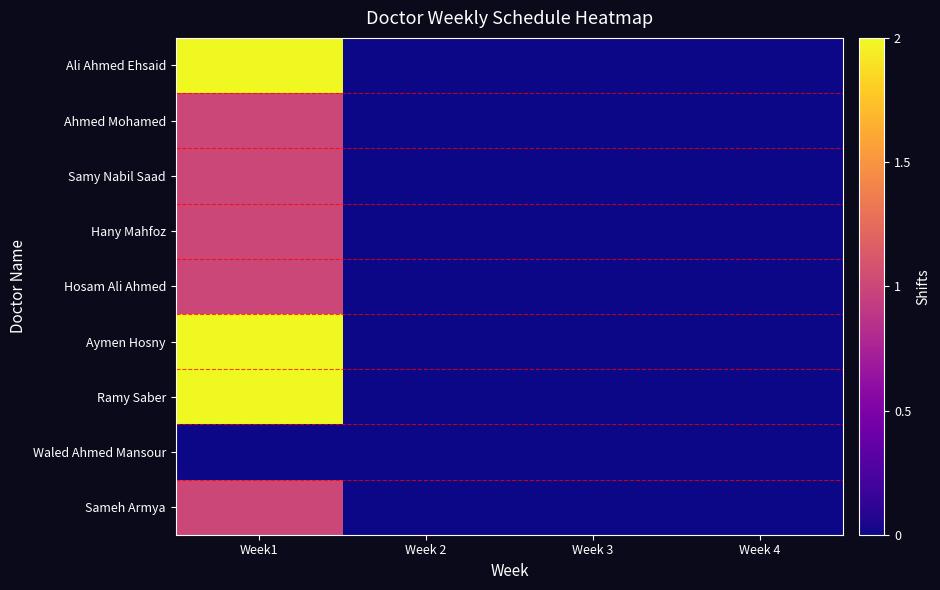

At how many categories does at least one series exceed 1?

1